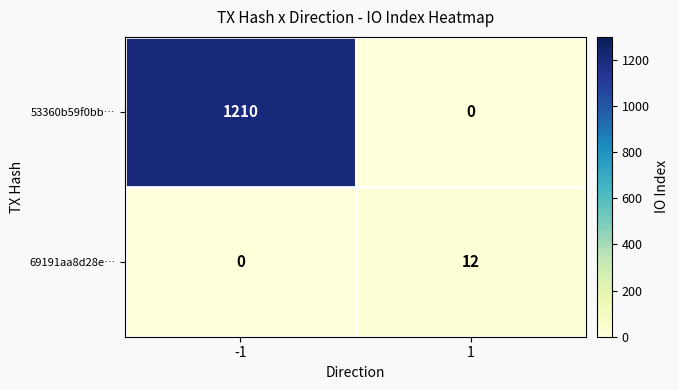

What is the average value of the 69191aa8d28e… series?

6